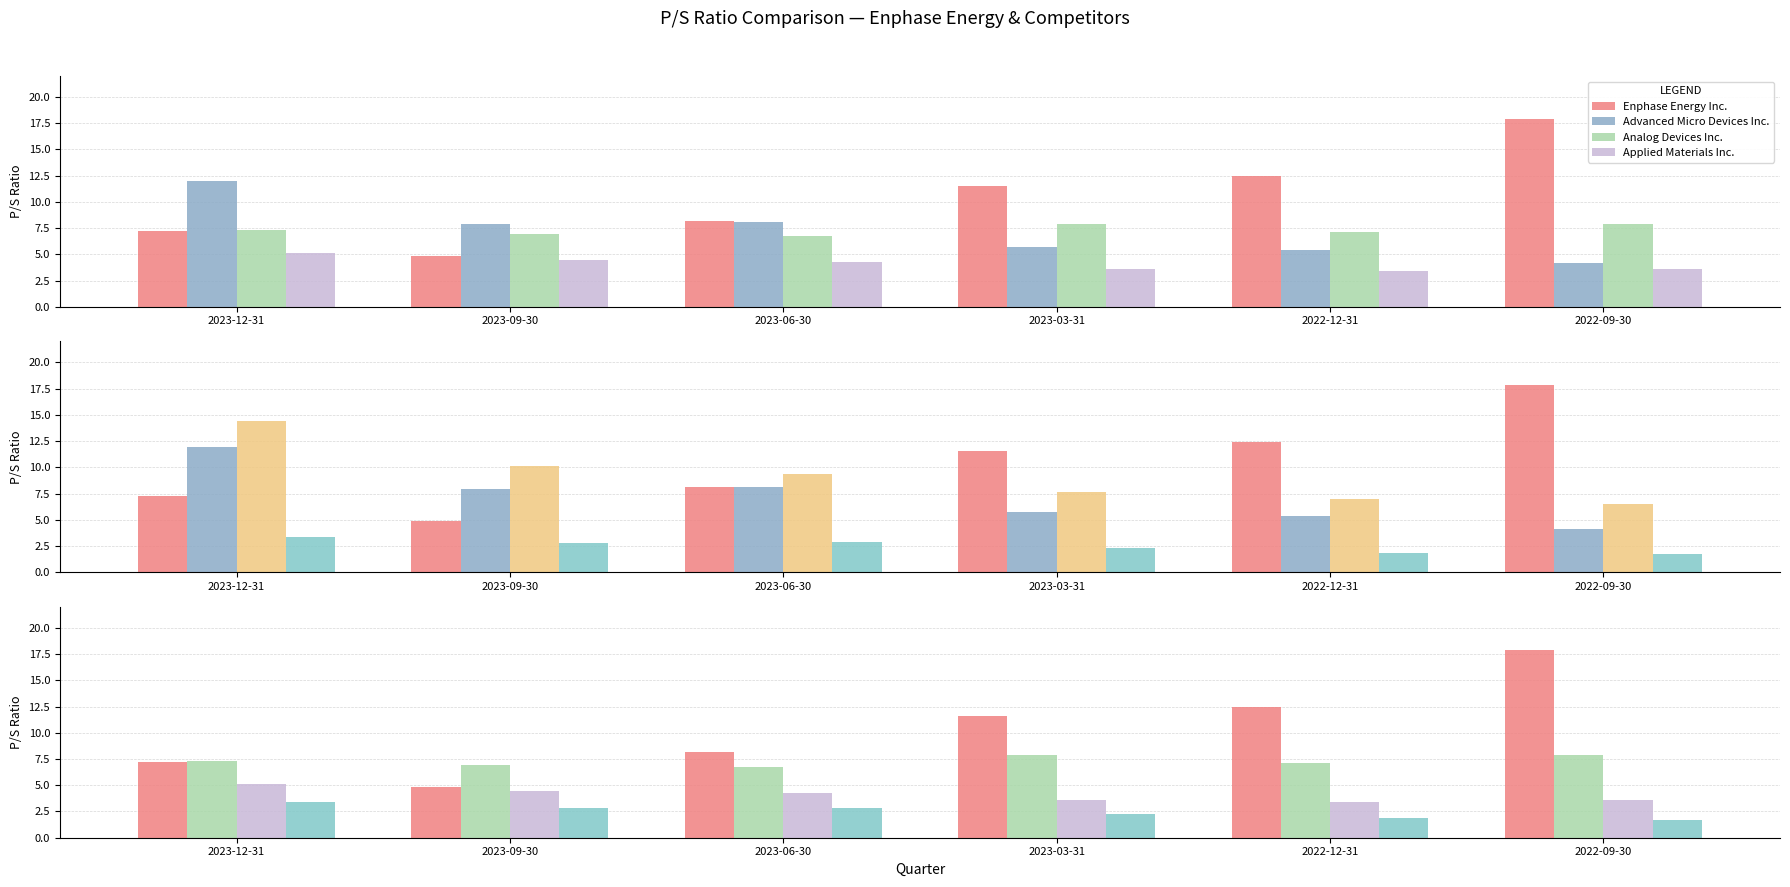

Which label corresponds to the largest value in the chart?

2022-09-30